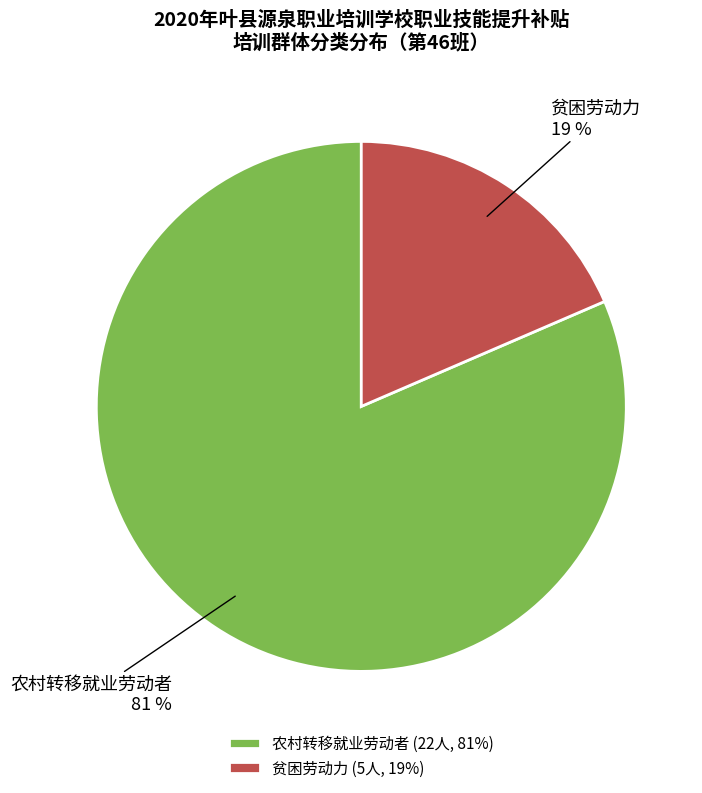

What is the ratio of the value at 贫困劳动力 to the value at 农村转移就业劳动者?

0.2